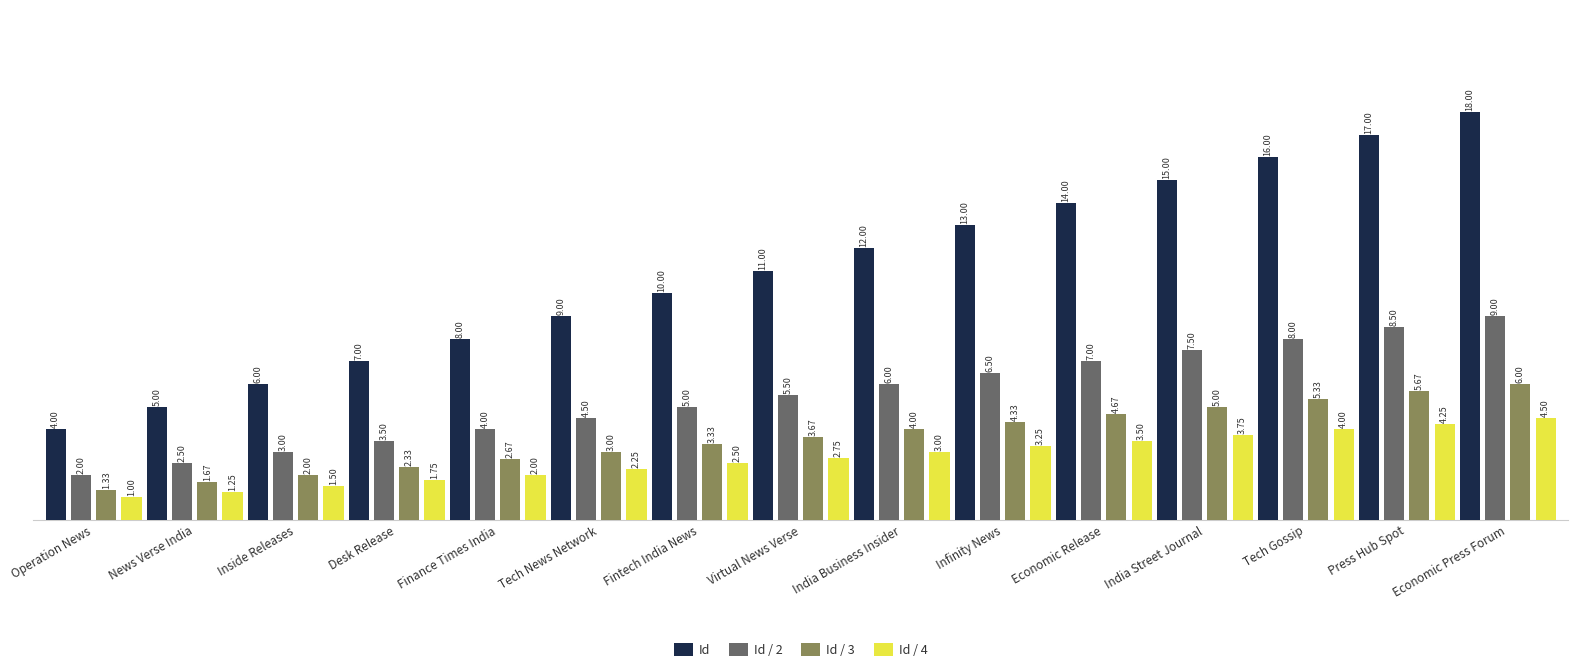

At Tech News Network, list the series in order from largest to smallest.

Id, Id / 2, Id / 3, Id / 4